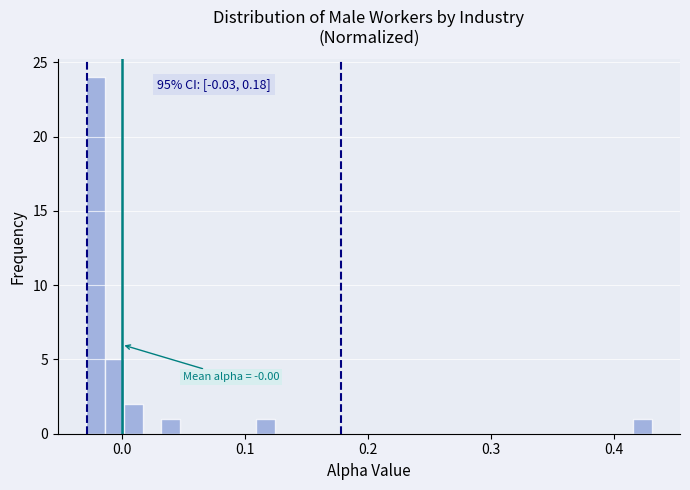

Read against the x-axis, roughly where is the centre of the tallest bar?

-0.02